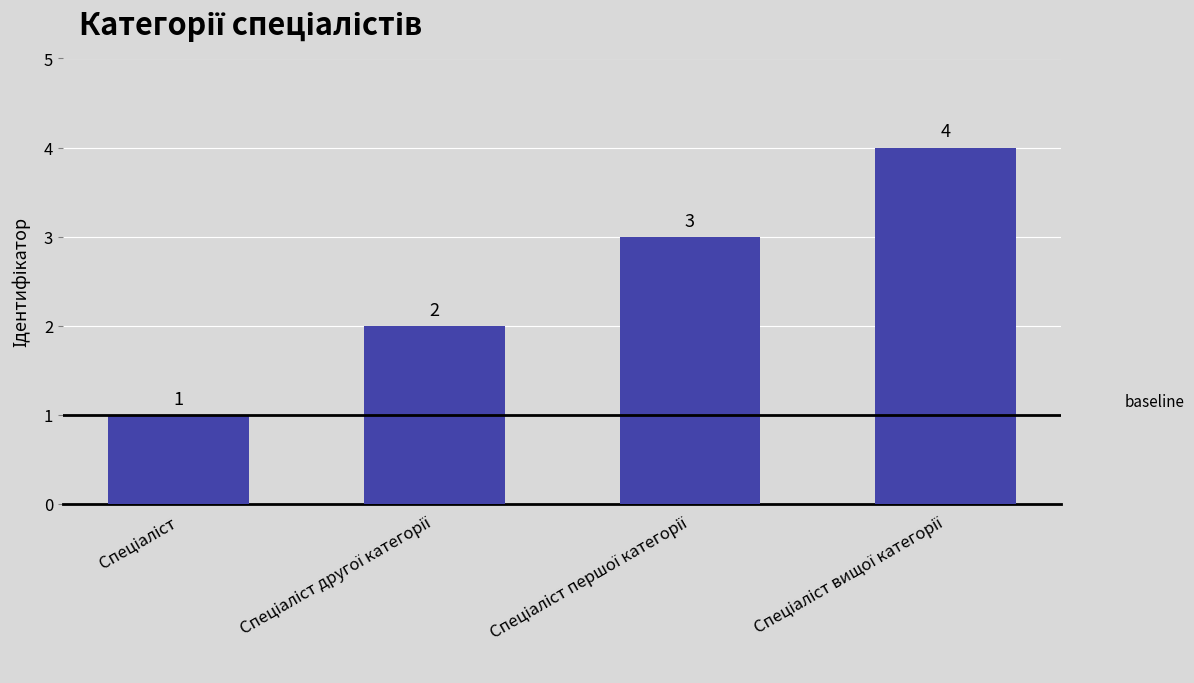

What is the greatest value displayed?

4